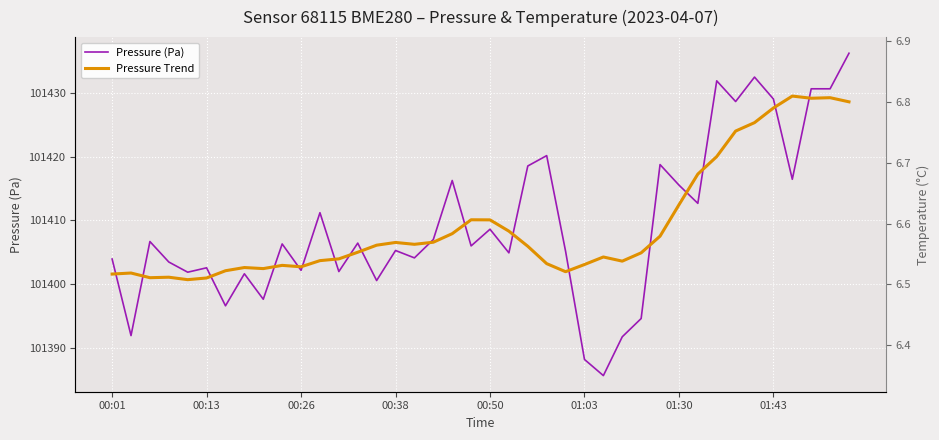

What is the total value across all series at 19?

202816.0